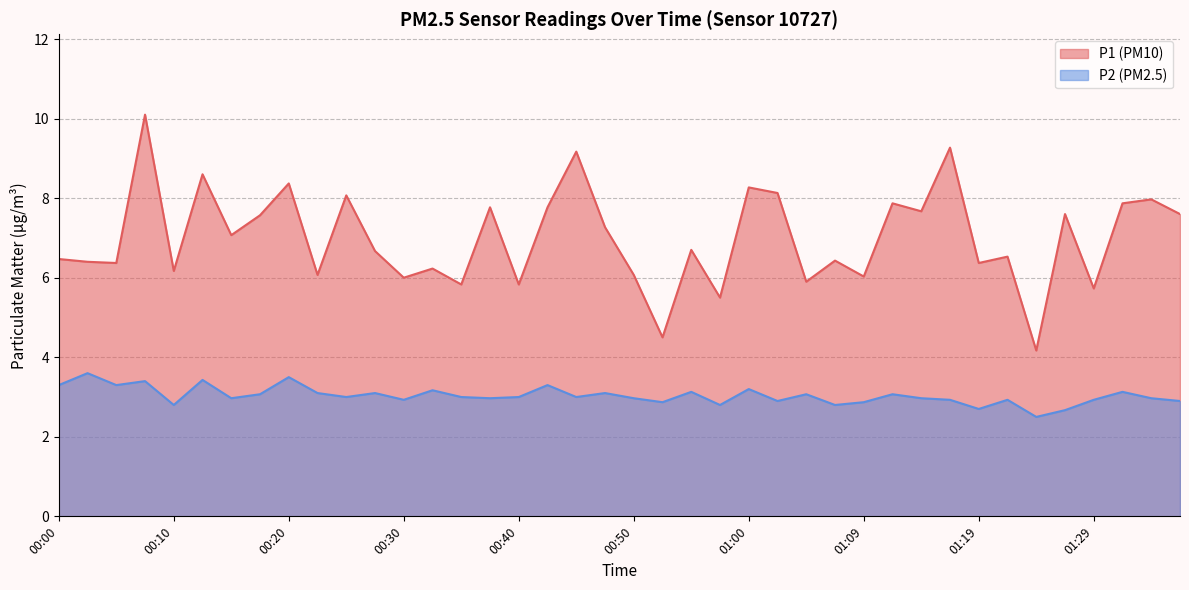

Which has a higher value, 00:30 or 01:19?

01:19